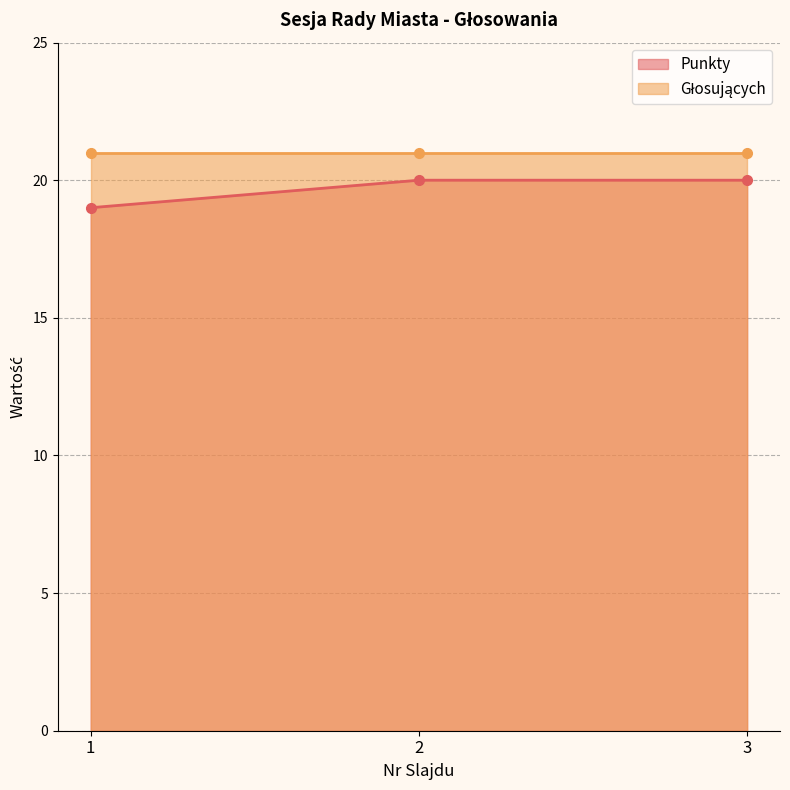

What is the lowest value of the Punkty series?

19